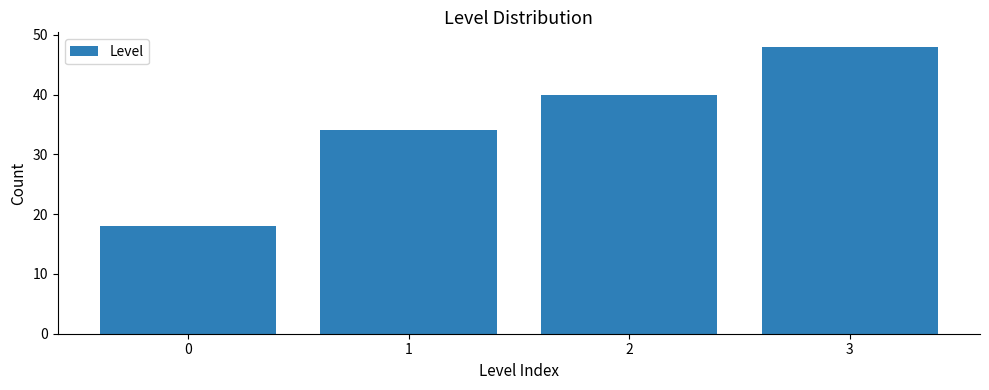

Reading left to right, what are all the values shown in this chart?

0=18	1=34	2=40	3=48